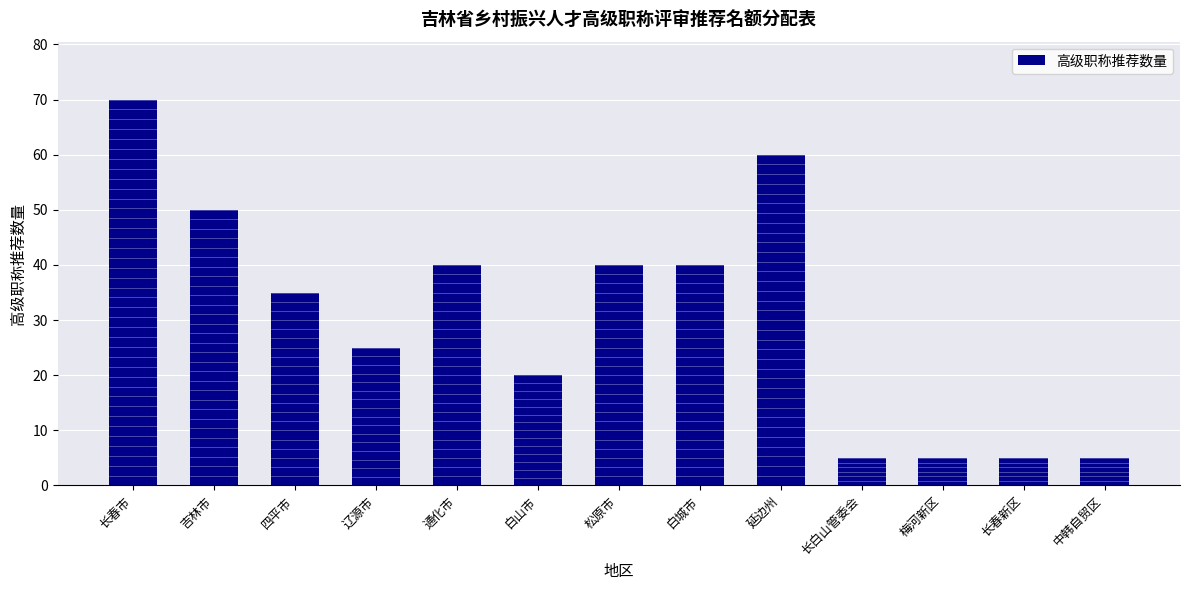

Count the number of categories in the chart.

13